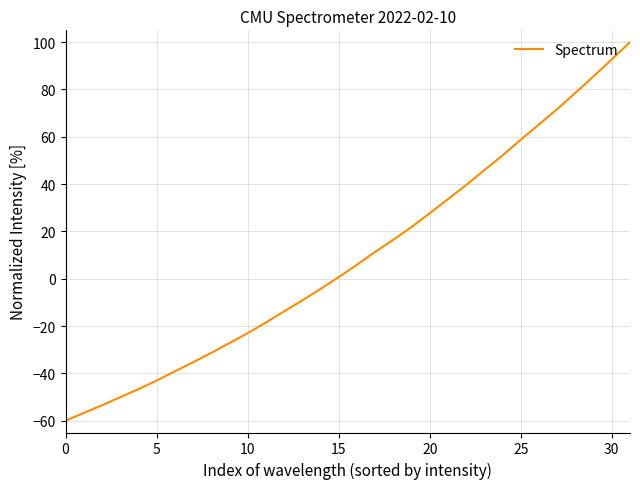

What is the smallest value displayed?

-60.0